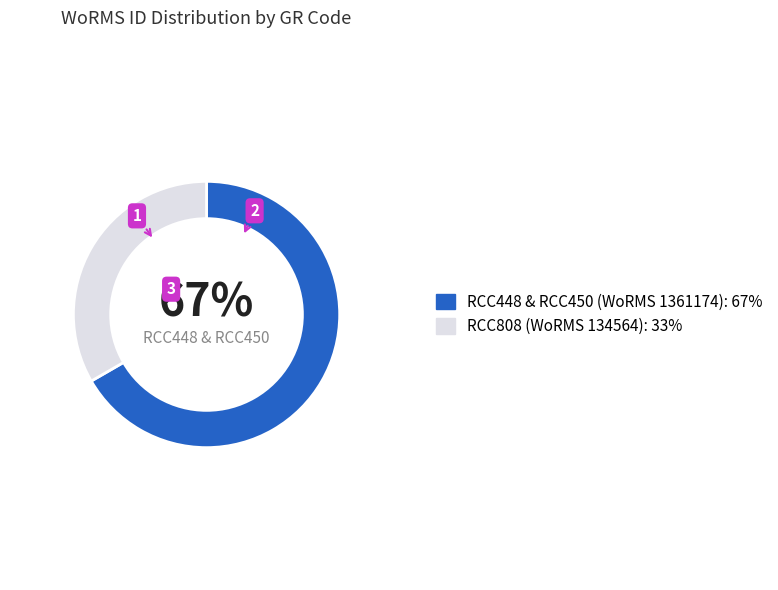

Does any single category account for the majority?

Yes